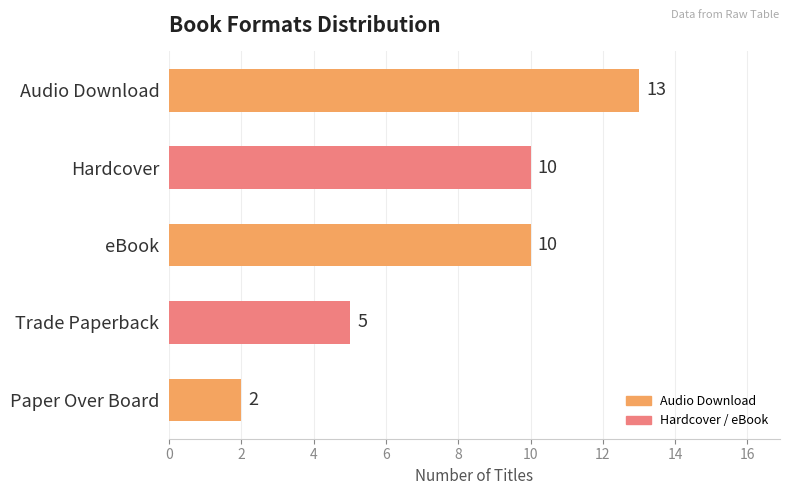

Which category has the highest value across all series?

Audio Download